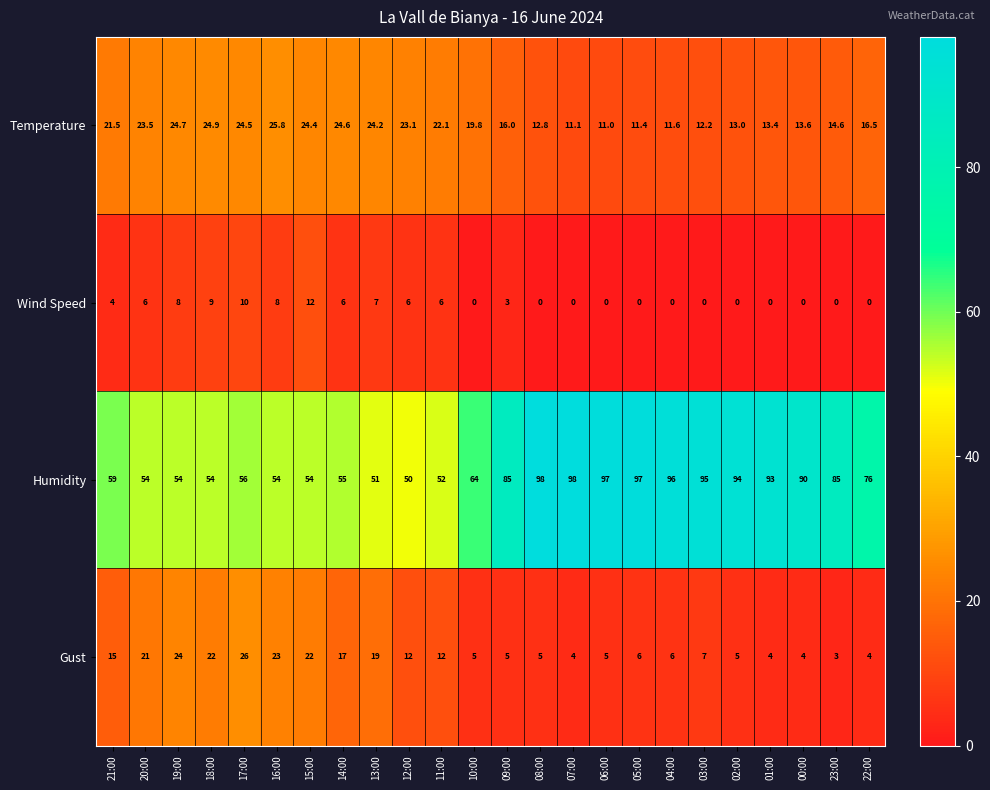

How many series are shown in this chart?

4